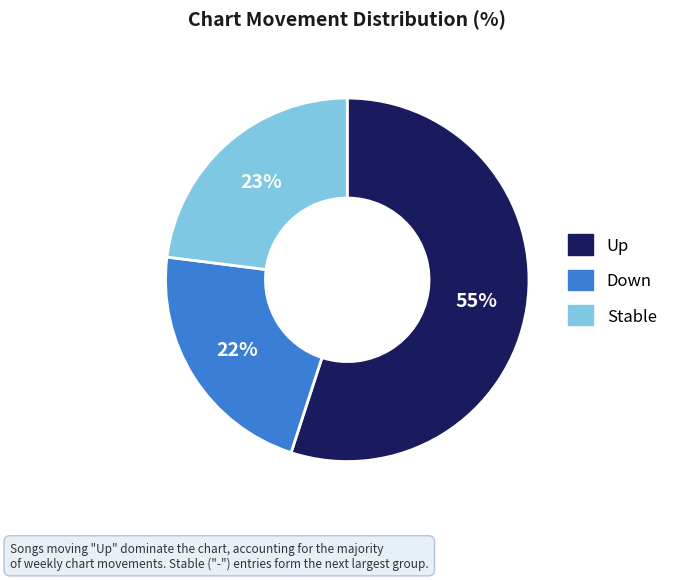

To the nearest percent, what is the average slice percentage?

33%